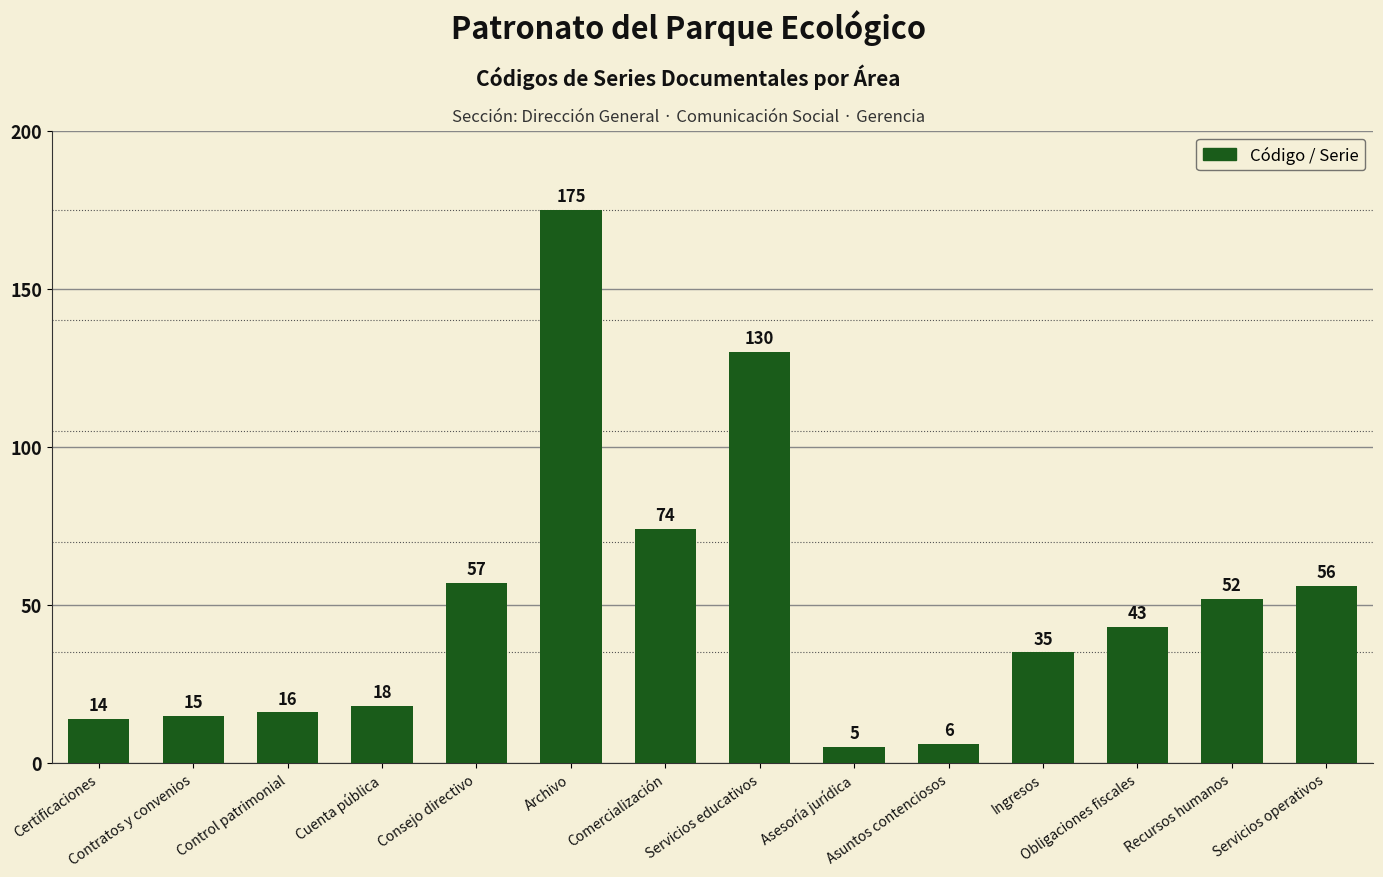

How many distinct data groups are displayed?

1